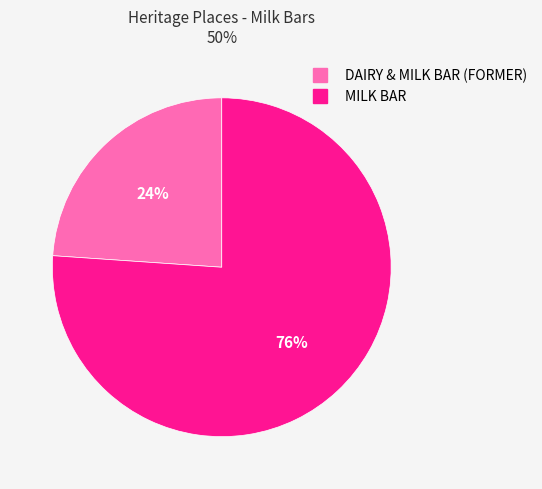

Is the sum of DAIRY & MILK BAR (FORMER) and MILK BAR greater than half?

Yes